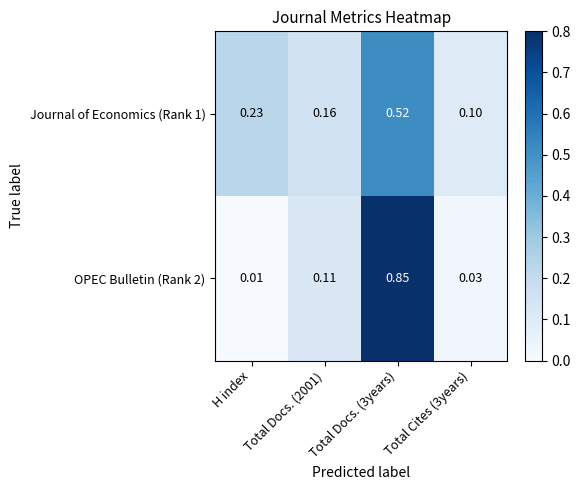

At which label is OPEC Bulletin (Rank 2) closest to 0?

H index